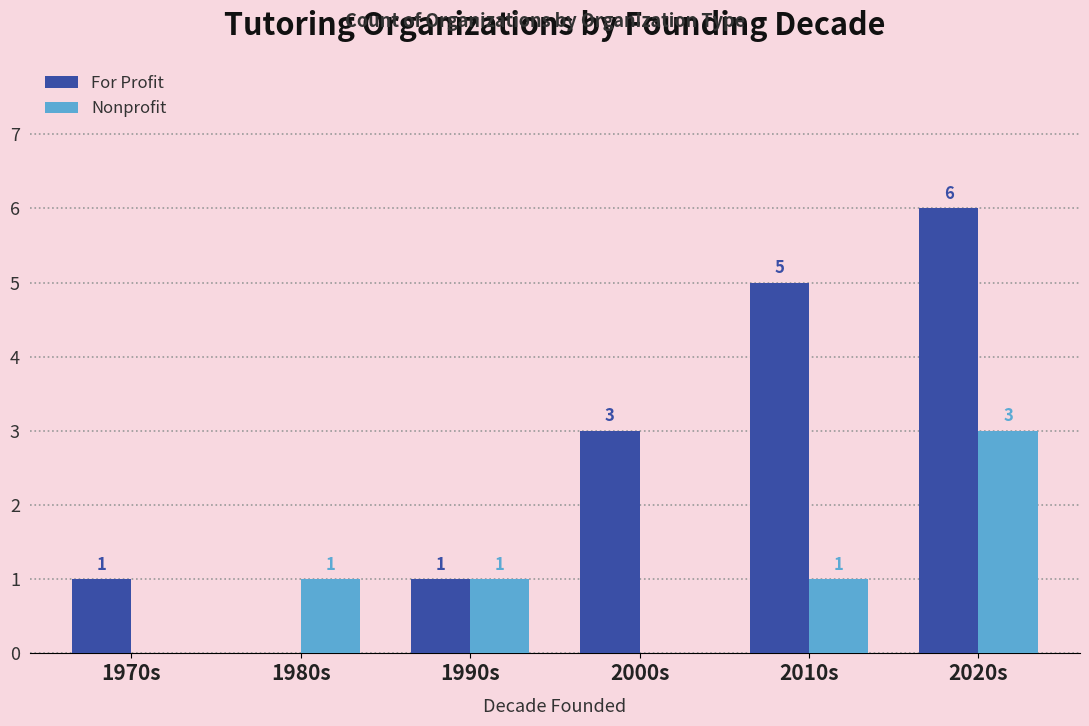

What is the sum of all For Profit values?

16